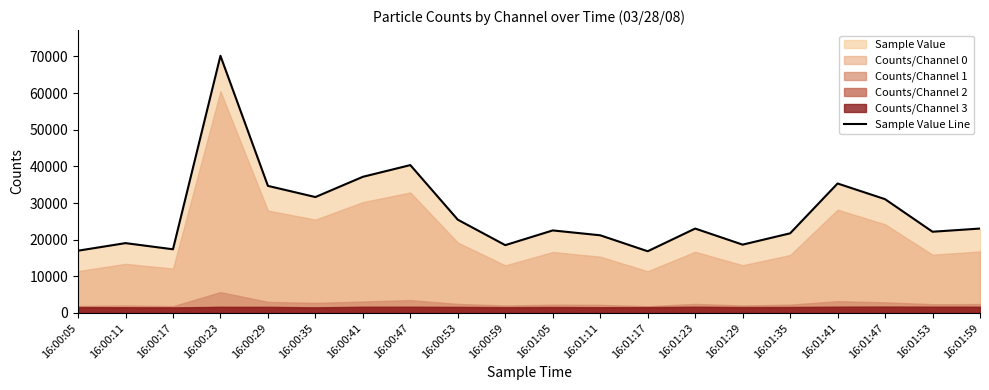

Rank the categories by value from lowest to highest.

16:01:17, 16:00:05, 16:00:17, 16:00:59, 16:01:29, 16:00:11, 16:01:11, 16:01:35, 16:01:53, 16:01:05, 16:01:23, 16:01:59, 16:00:53, 16:01:47, 16:00:35, 16:00:29, 16:01:41, 16:00:41, 16:00:47, 16:00:23